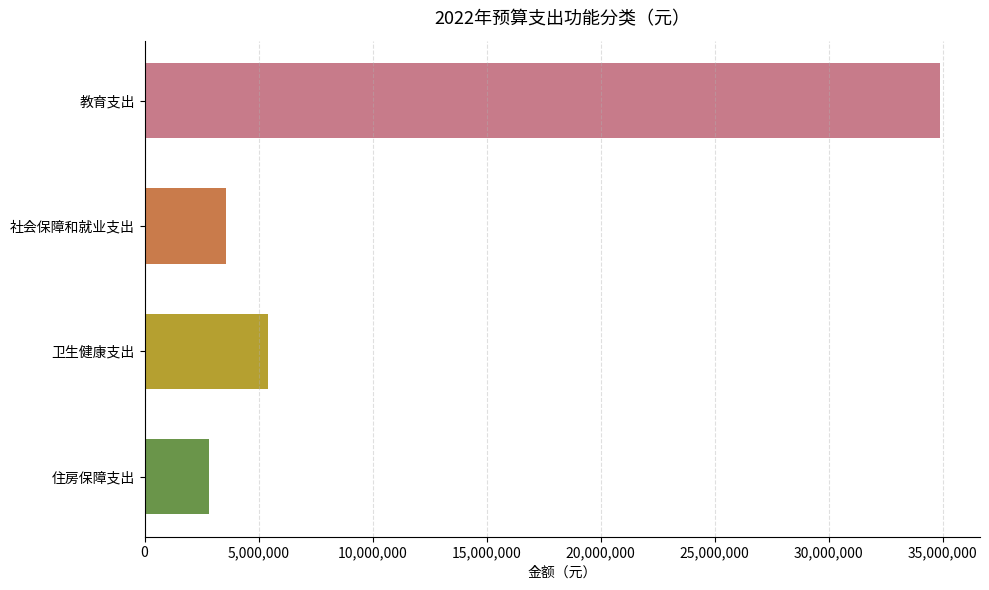

List the labels in order of value, largest first.

教育支出, 卫生健康支出, 社会保障和就业支出, 住房保障支出